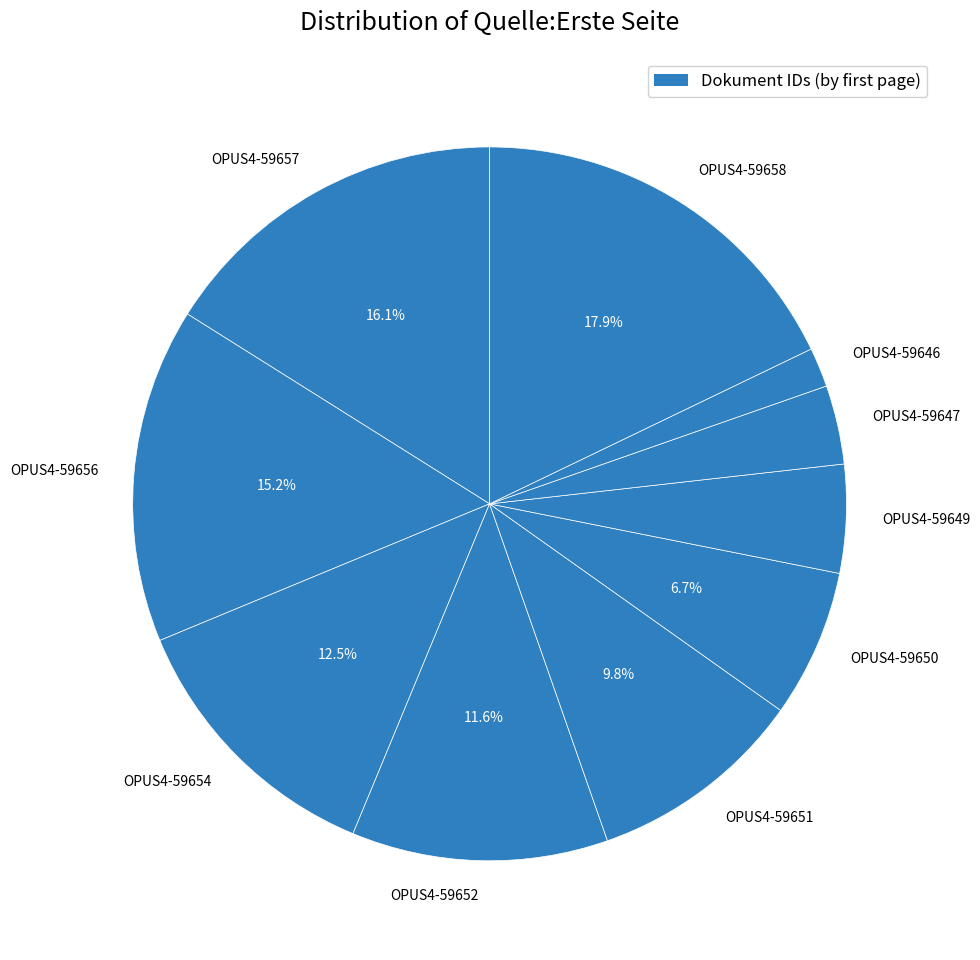

To the nearest percent, what percentage of the pie is OPUS4-59652?

12%